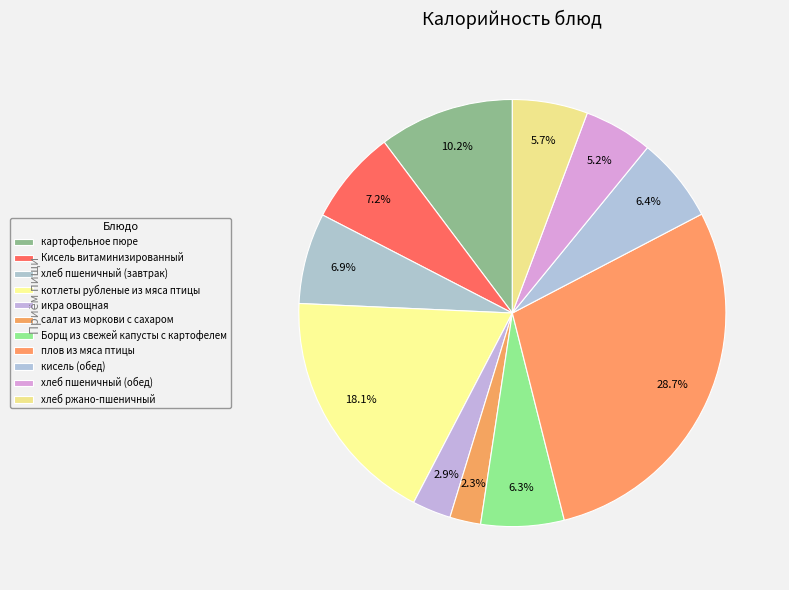

Does any single category account for the majority?

No